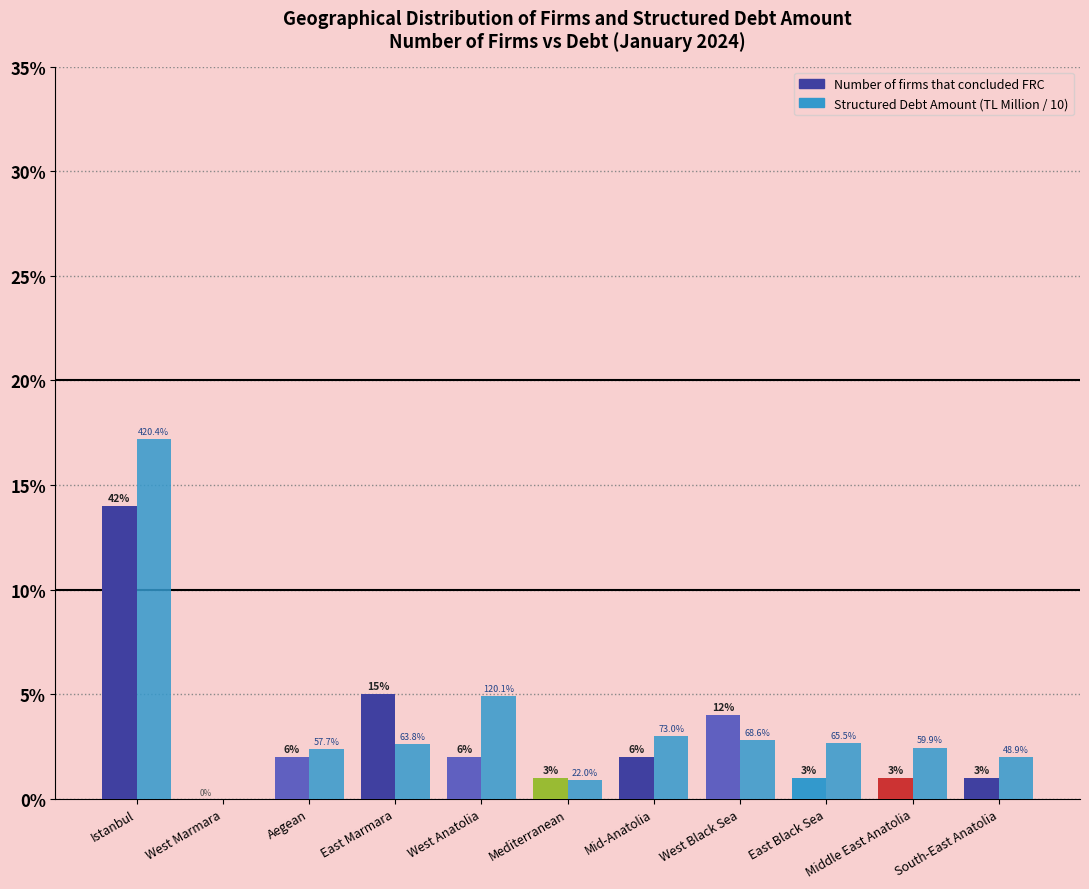

At South-East Anatolia, list the series in order from largest to smallest.

Structured Debt Amount (TL Million / 10), Number of firms that concluded FRC